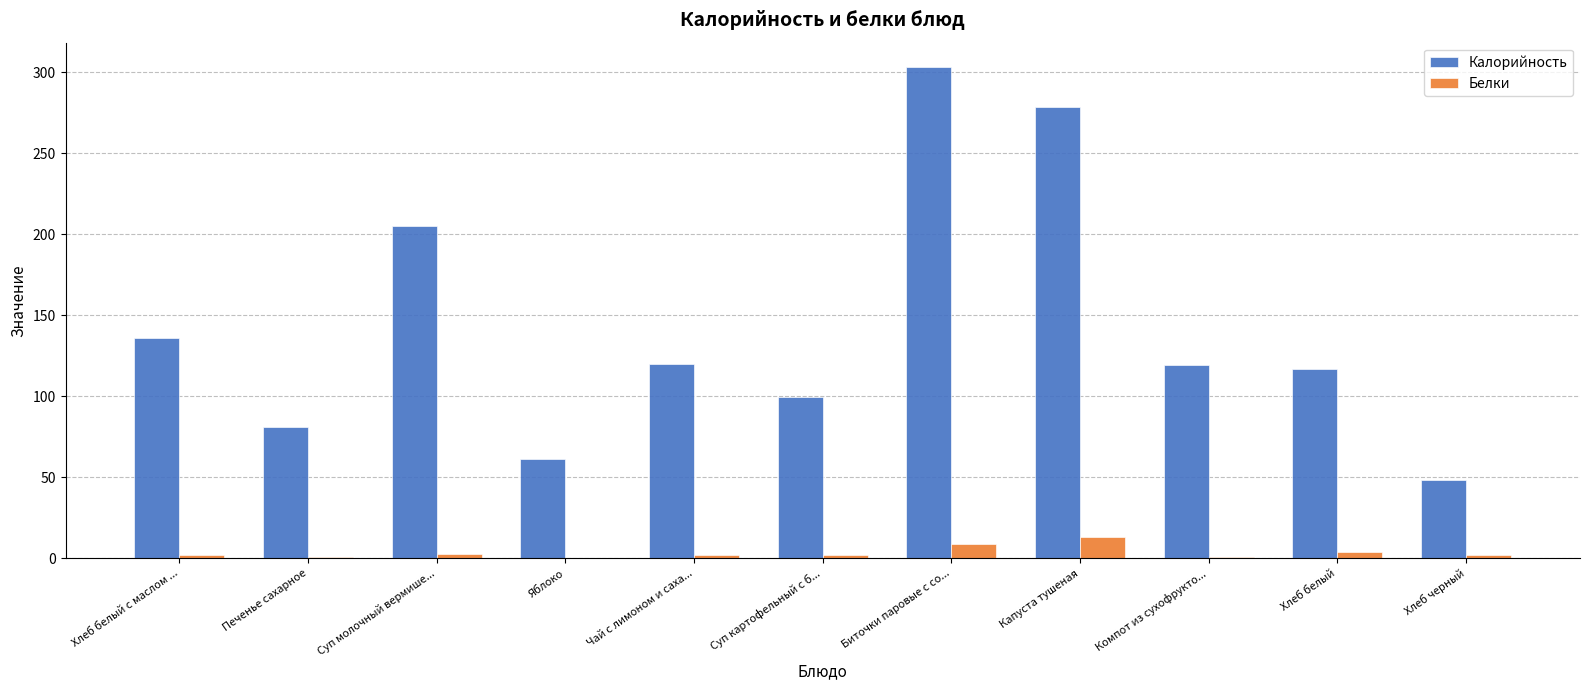

What are all the series names shown in the legend?

Калорийность, Белки